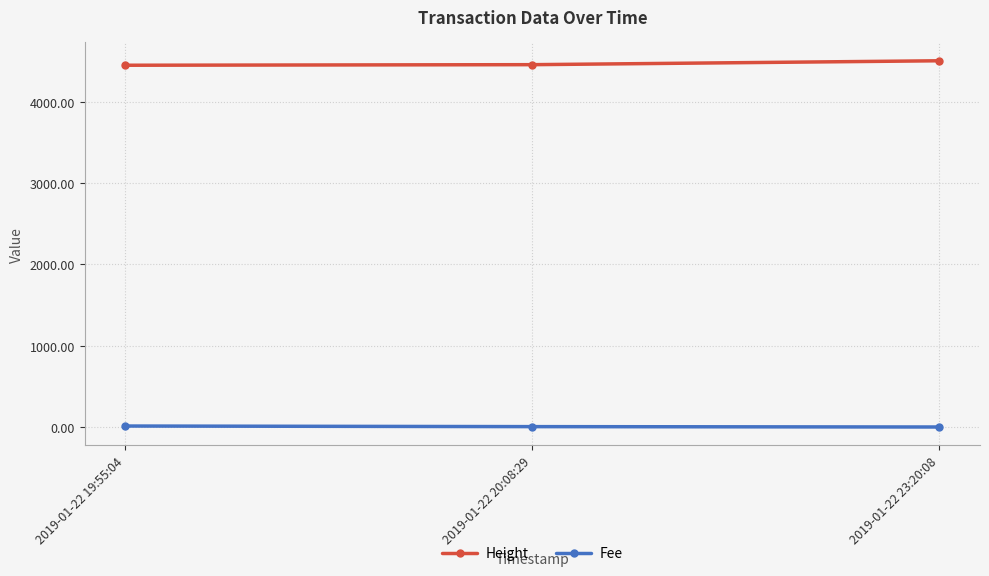

Does the chart have visible grid lines?

Yes